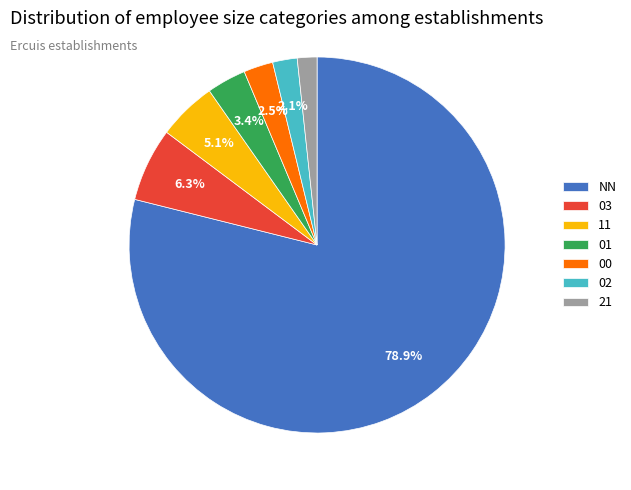

Do 03 and 21 together represent more than half of the pie?

No